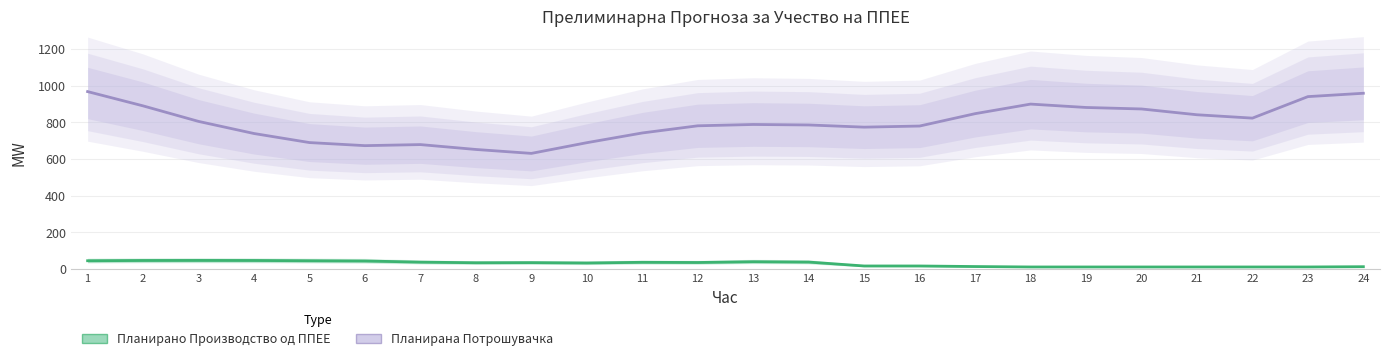

What is the total value across all series at 16?

796.0